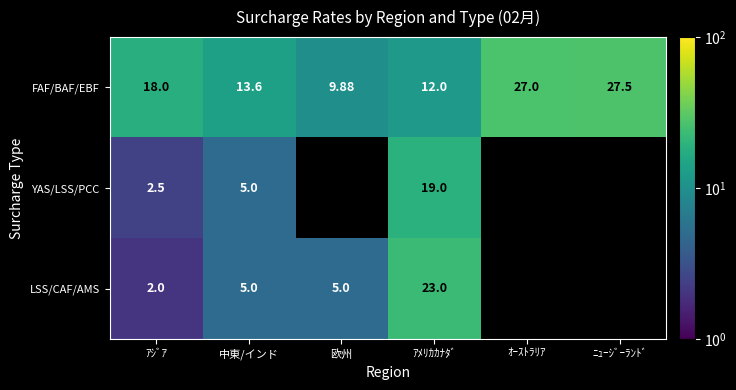

At which category is the sum across all series the highest?

ｱﾒﾘｶｶﾅﾀﾞ